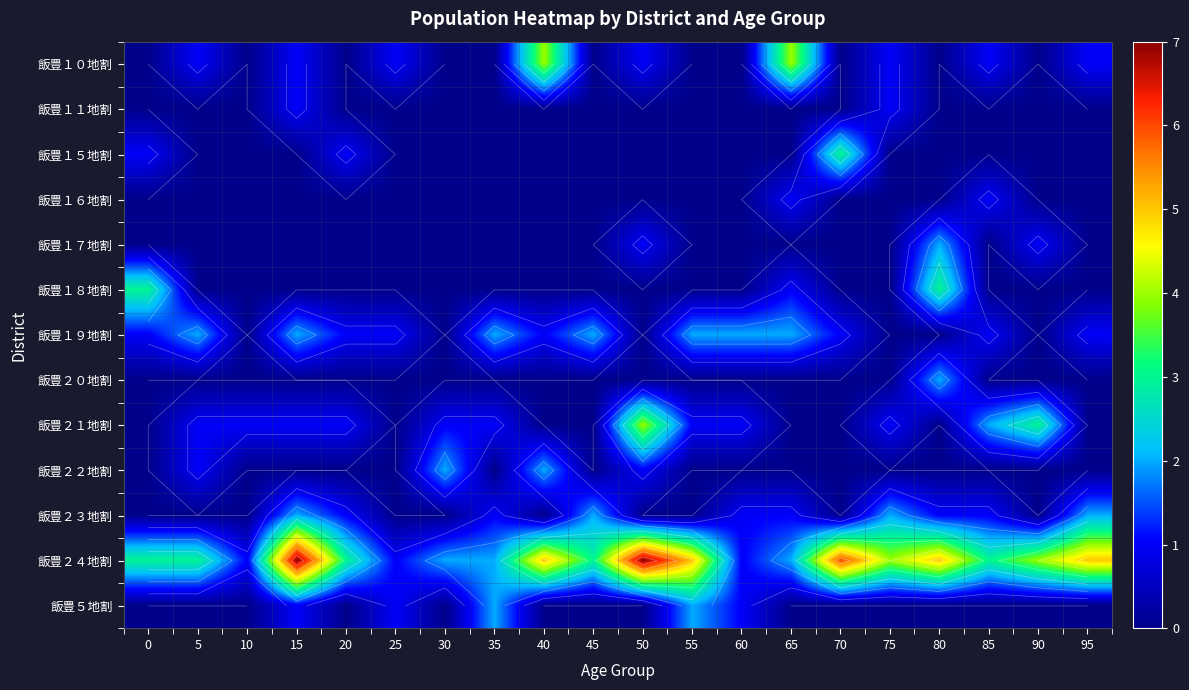

Is the value of 飯豊２０地割 at 45 greater than the value of 飯豊１６地割 at 45?

No